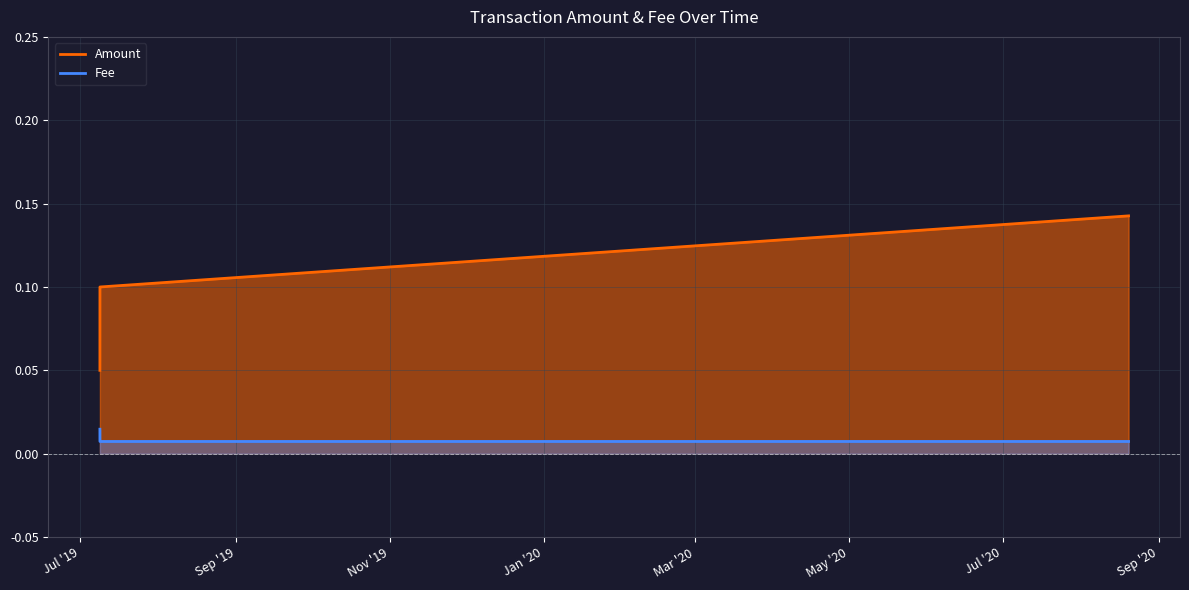

What is the difference between the values at 2020-08-19 21:38:36 and 2019-07-08 21:53:34?

0.1